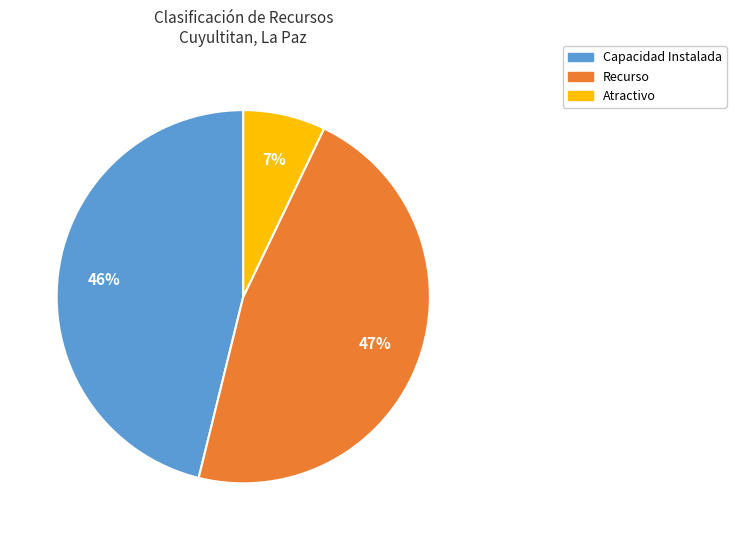

Count the number of slices in the pie.

3